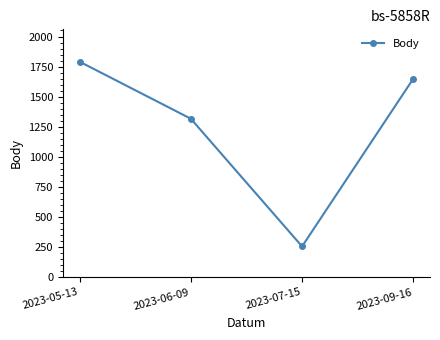

Approximately how many times larger is the value at 2023-06-09 compared to 2023-05-13?

0.7